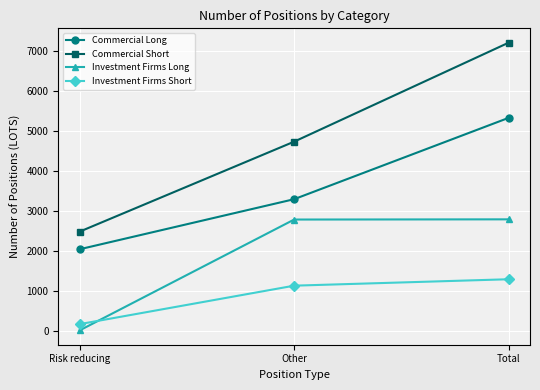

What is the difference between the second highest and minimum values in the Investment Firms Short series?

964.0